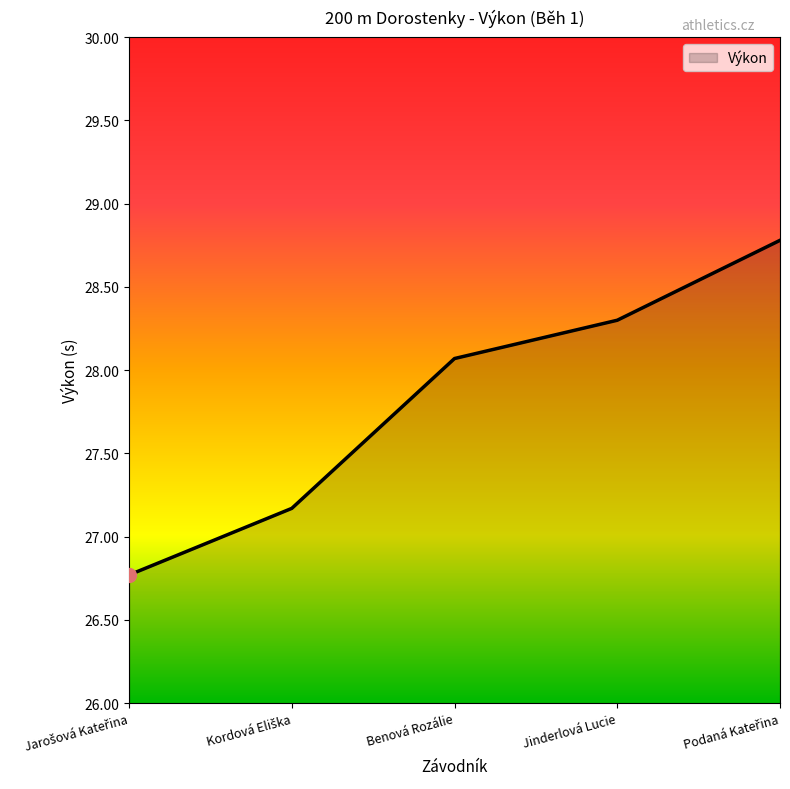

What is the approximate value at Benová Rozálie?

28.1